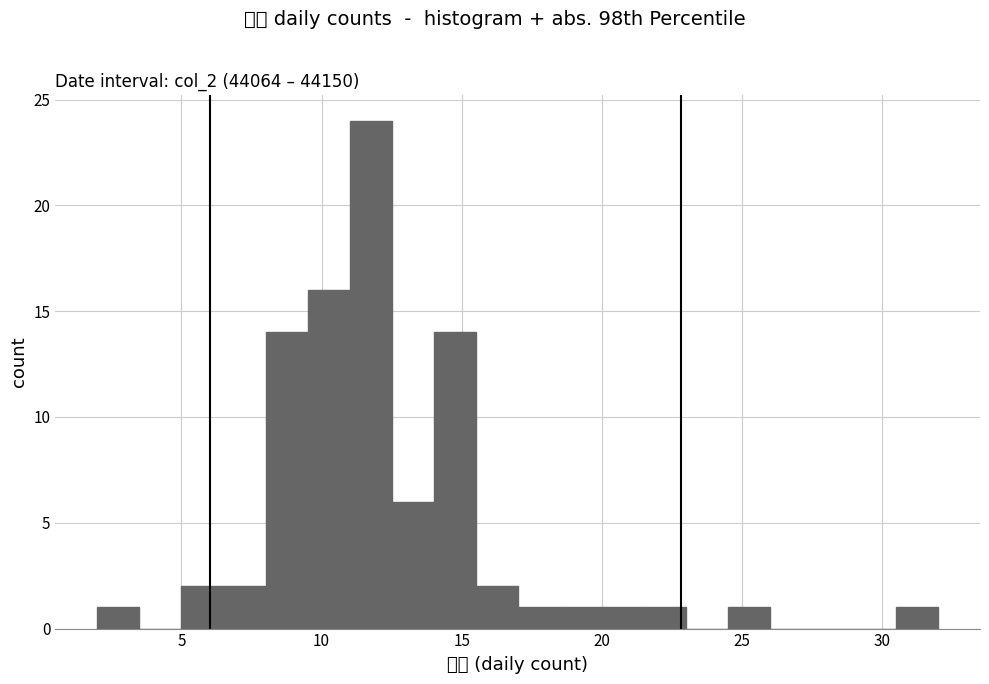

Around what value on the x-axis is the tallest bar? Give the approximate position of its centre, as read against the axis.

12.0